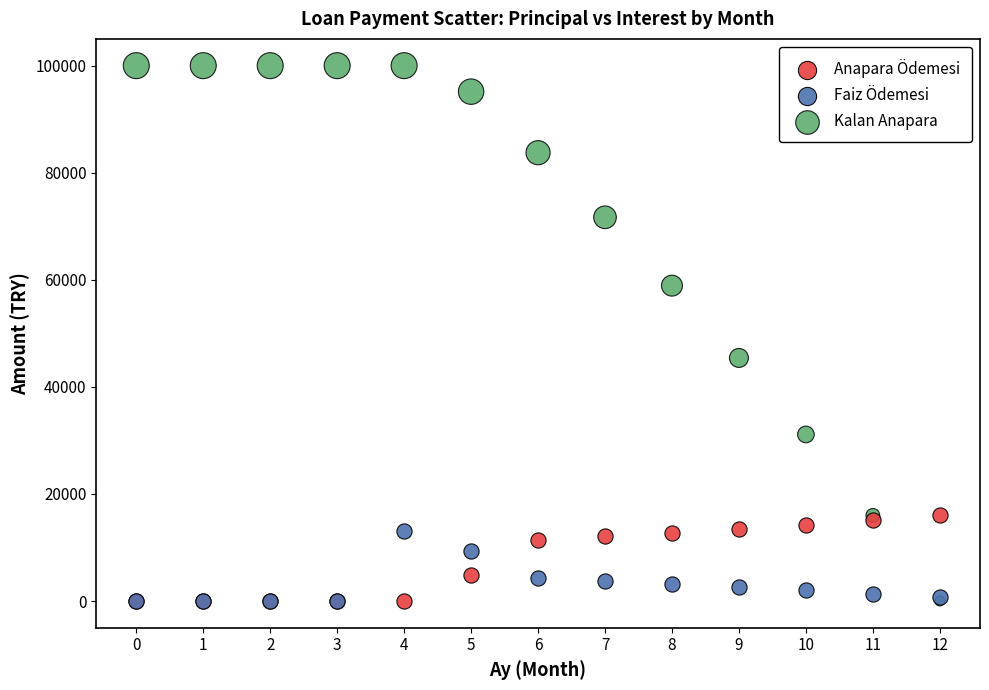

Across all series, what Y value is closest to 50000?

45401.9